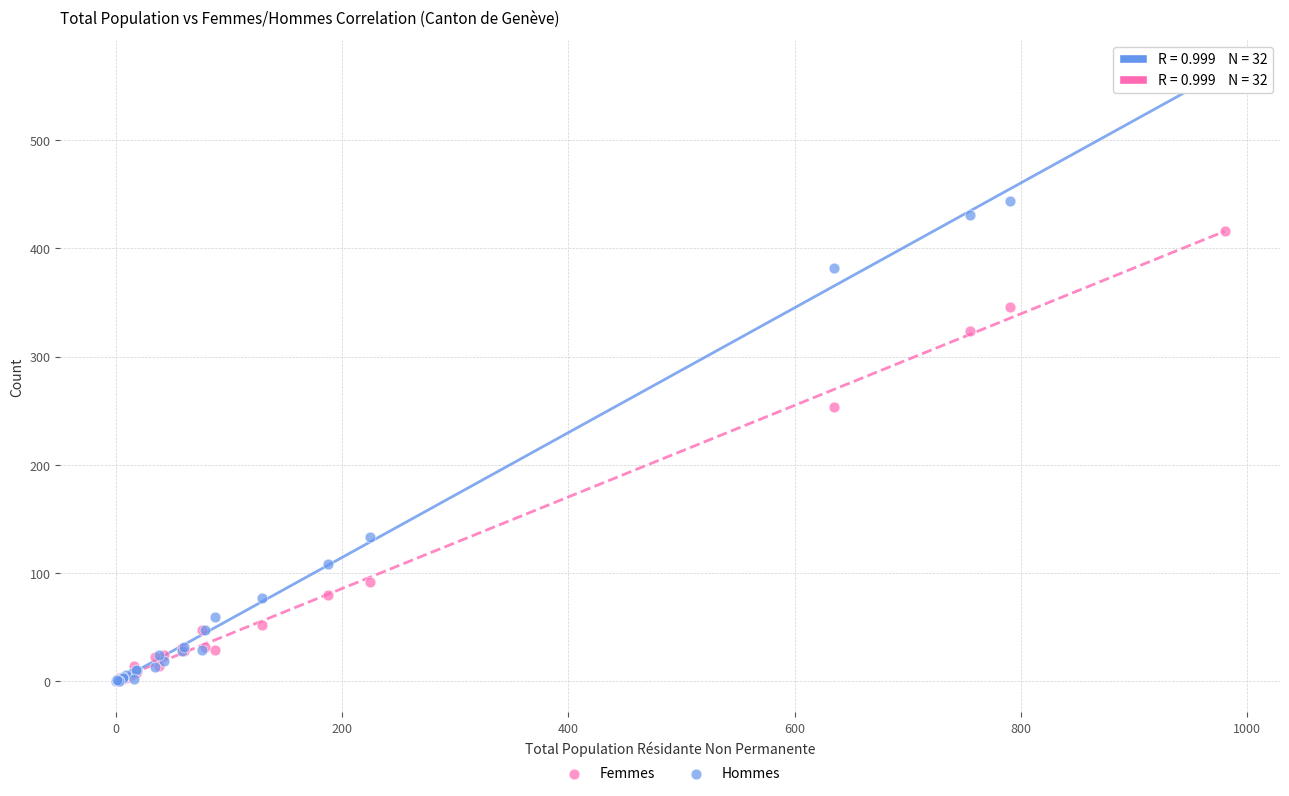

Across all series, what Y value is closest to 282?

253